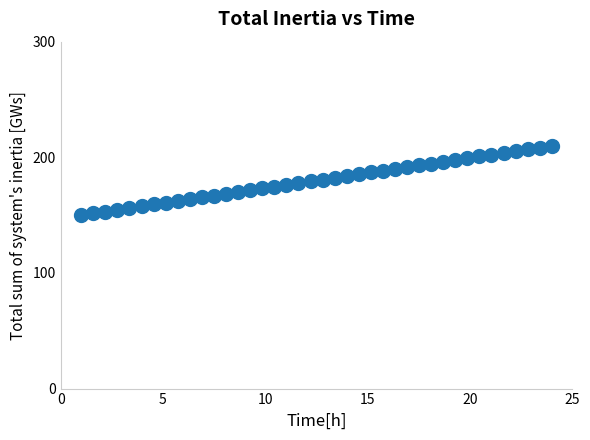

What is the range of Y values (max minus min)?

60.0